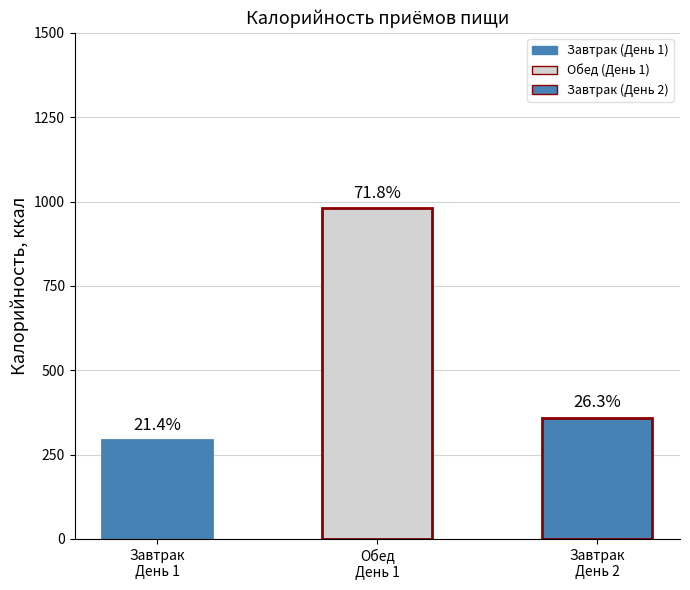

Which series has the largest range (max minus min)?

Обед